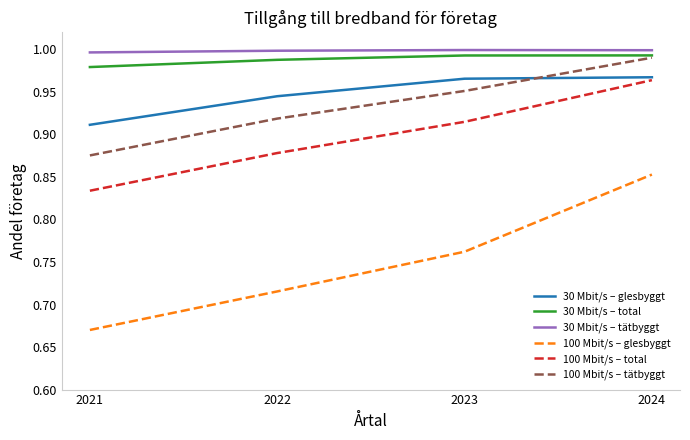

True or false: 100 Mbit/s – glesbyggt and 30 Mbit/s – tätbyggt cross at least once.

False